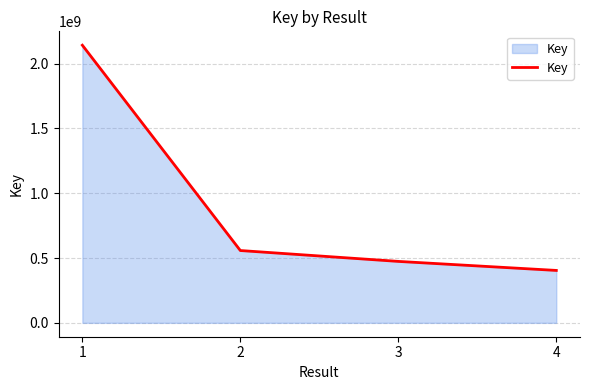

What is the difference between the maximum and minimum values?

1737182093